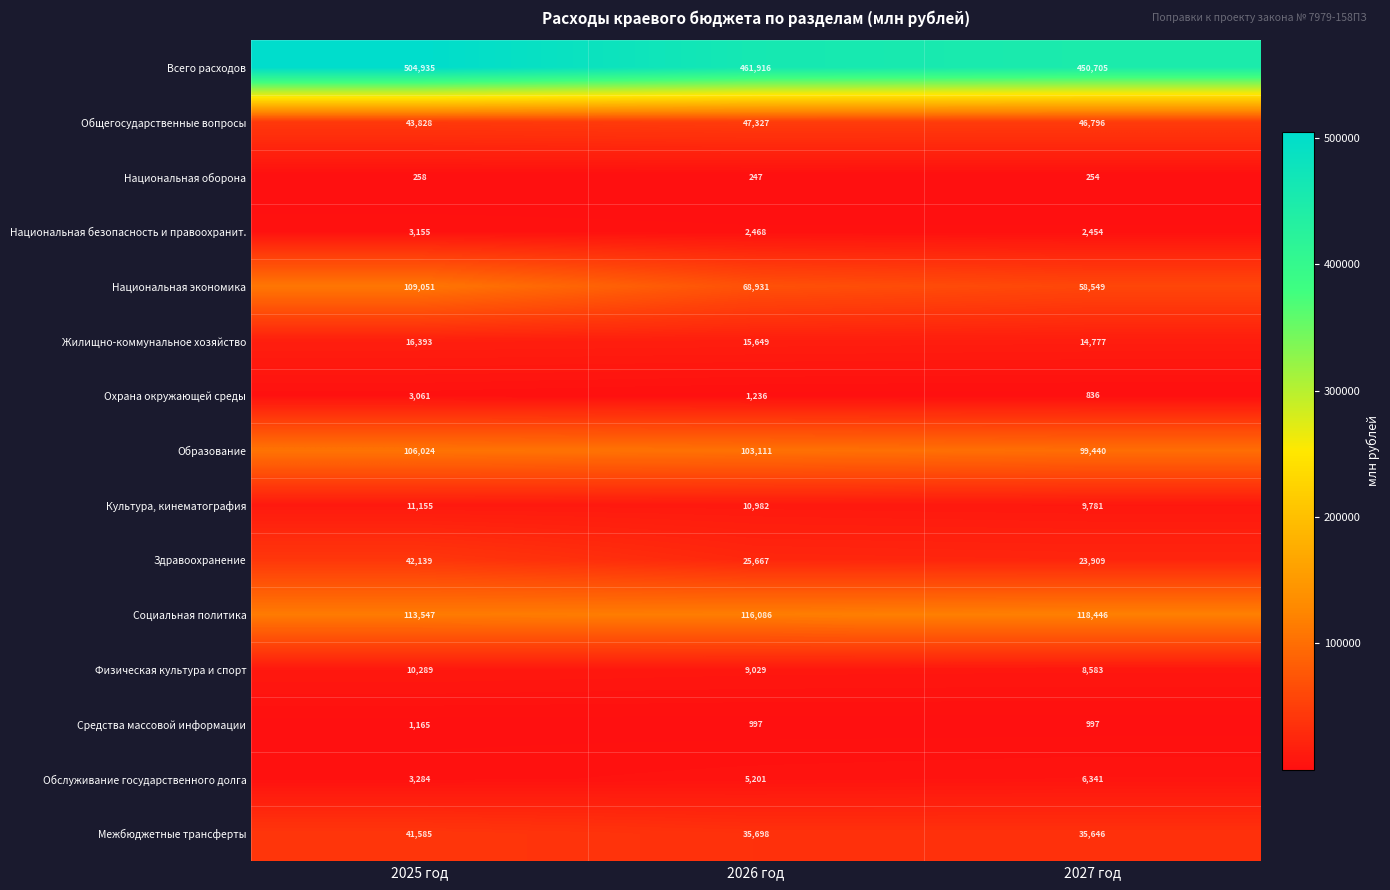

Count the Всего расходов values in the range 450705 to 504935.

3